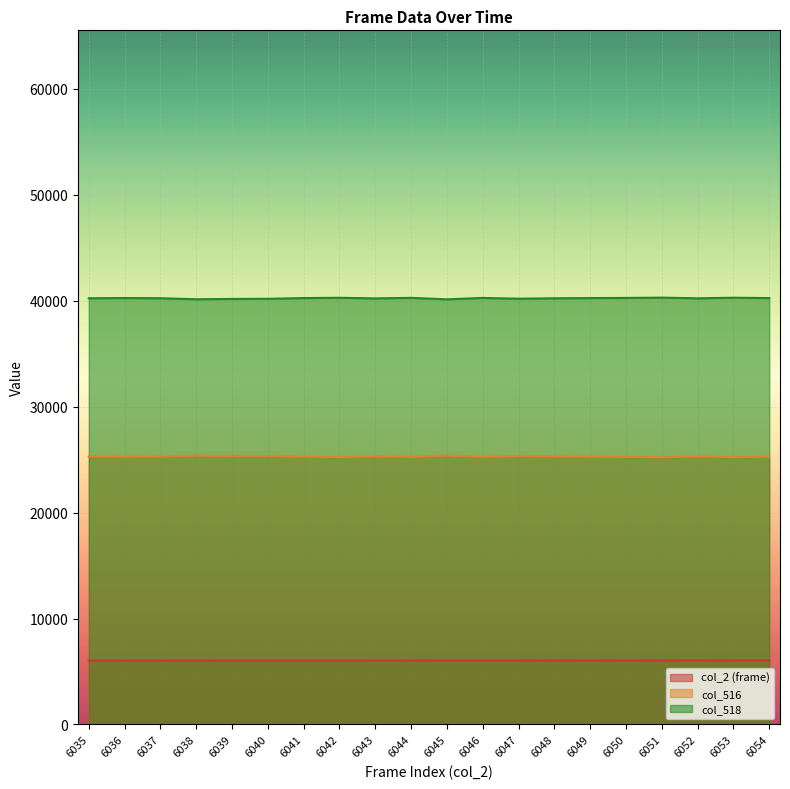

True or false: col_516 and col_518 intersect in this chart.

False